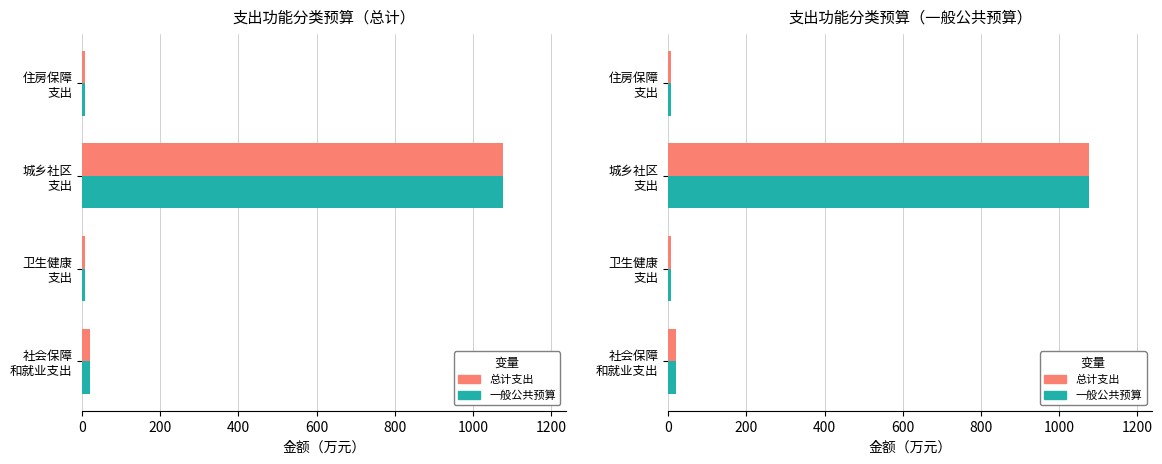

What is the approximate value of 总计支出 at 社会保障 和就业支出?

19.7